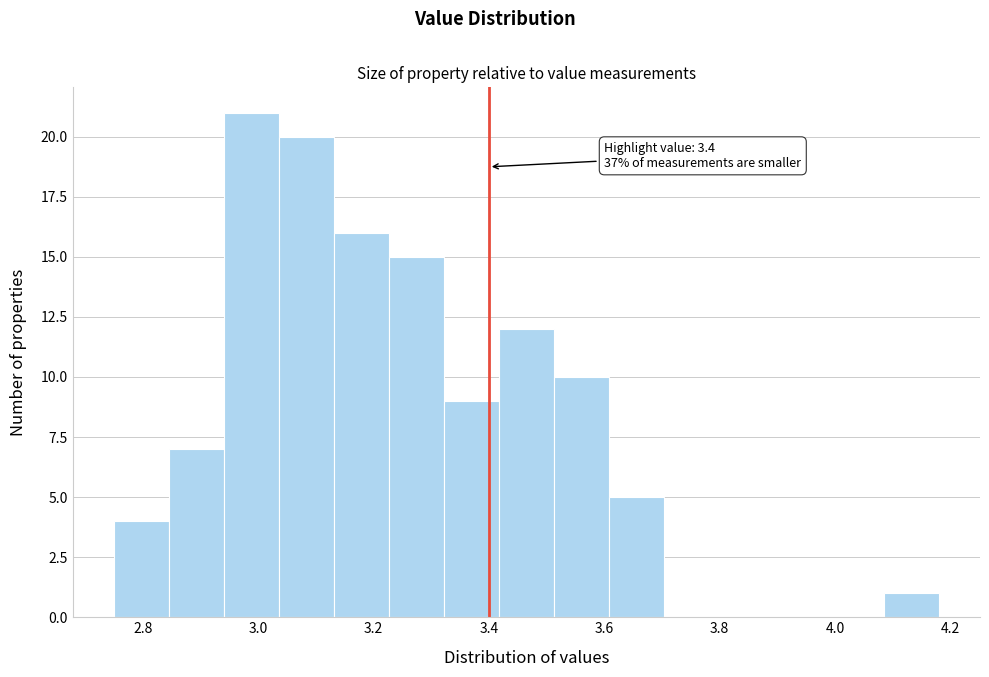

Which range on the x-axis has the tallest bar?

2.94 to 3.04